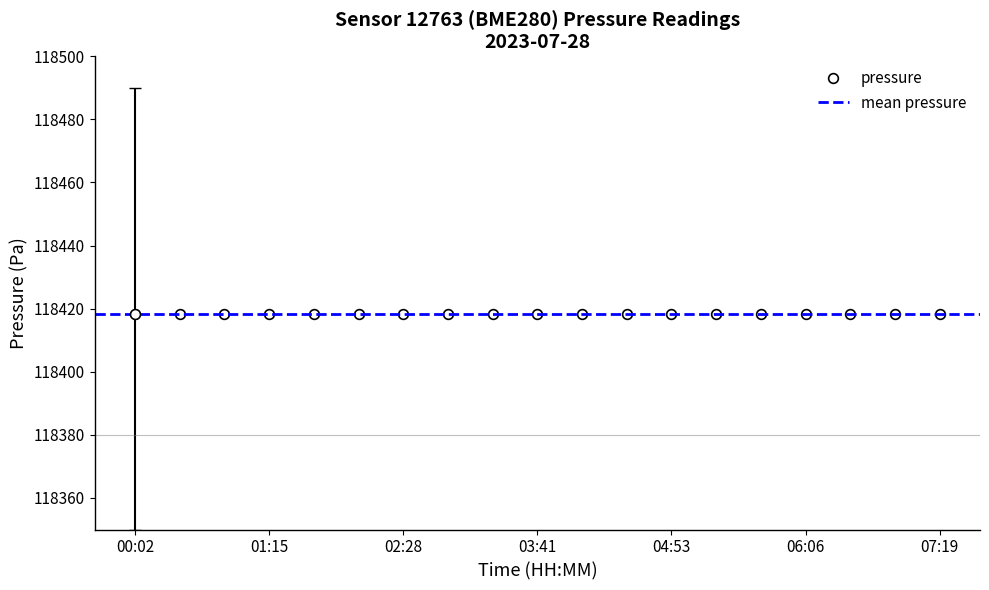

True or false: humidity has more than 0 points higher than both neighbors.

False